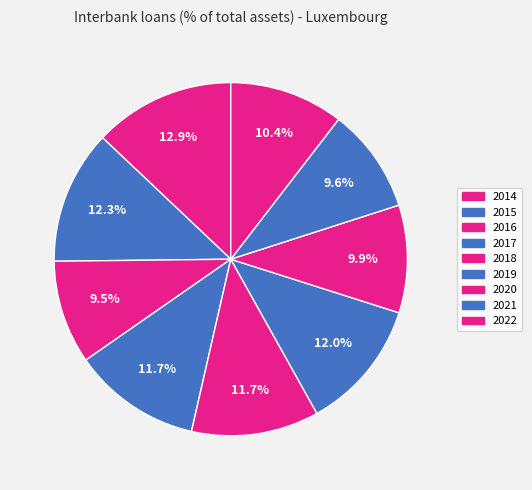

Count the number of slices in the pie.

9